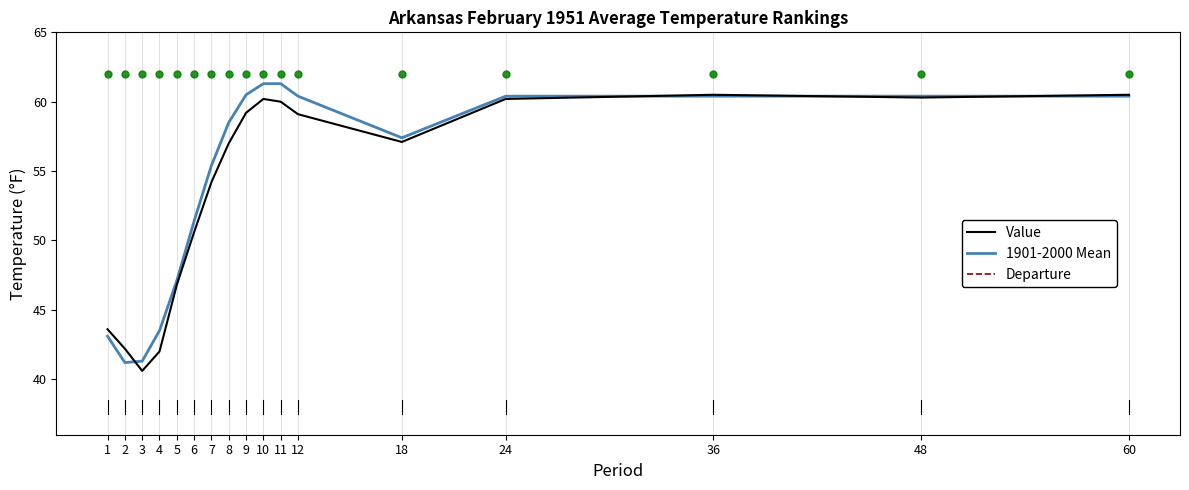

Which series has the largest total across all categories?

1901-2000 Mean